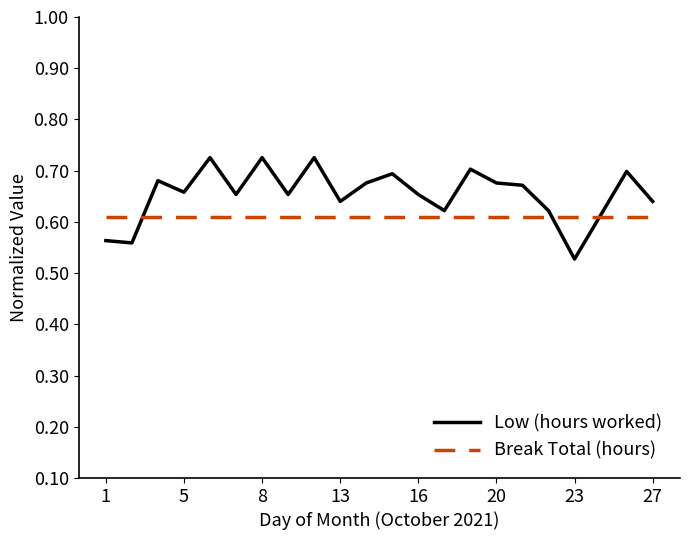

List the series in order of their overall mean, lowest first.

Break Total (hours), Low (hours worked)